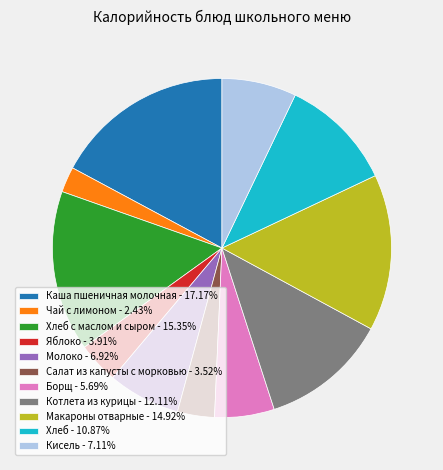

Is the sum of Хлеб с маслом и сыром - 15.35% and Борщ - 5.69% greater than half?

No